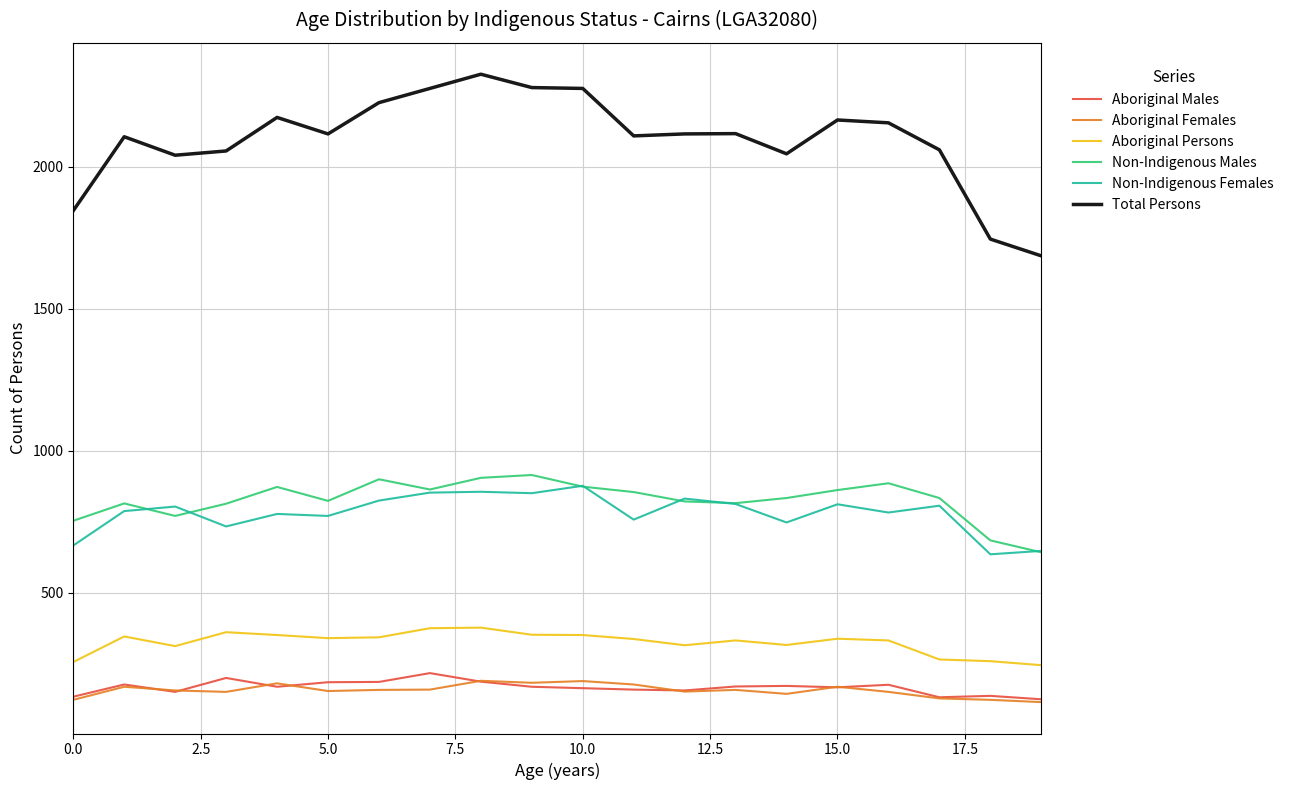

What is the sum of all Aboriginal Persons values?

6523